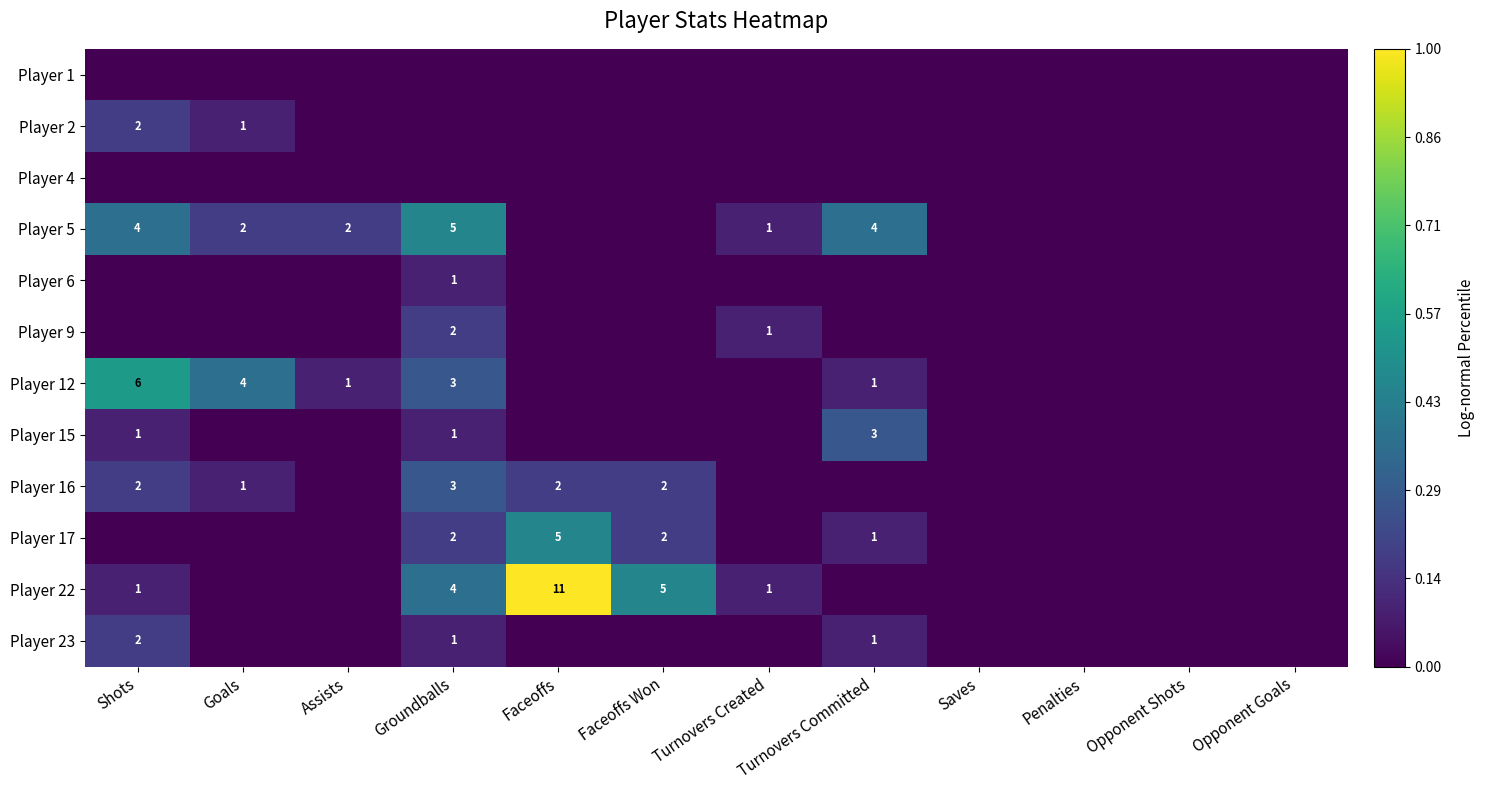

Between Shots and Faceoffs Won, which is larger?

Shots